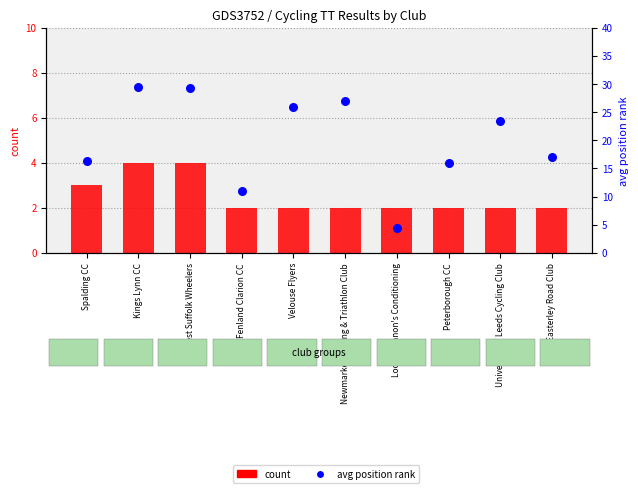

What is the total value across all series at Kings Lynn CC?

33.5